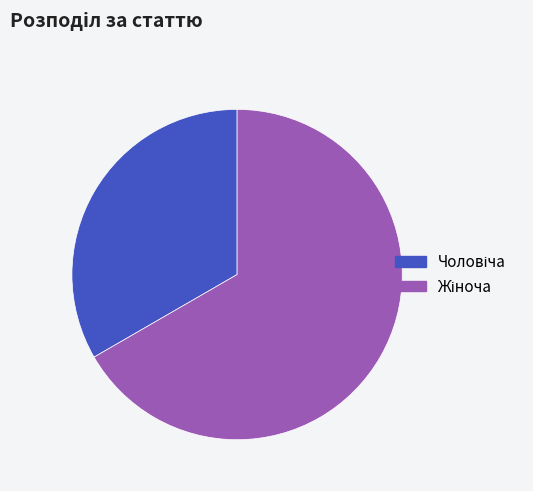

Does any single category account for the majority?

Yes